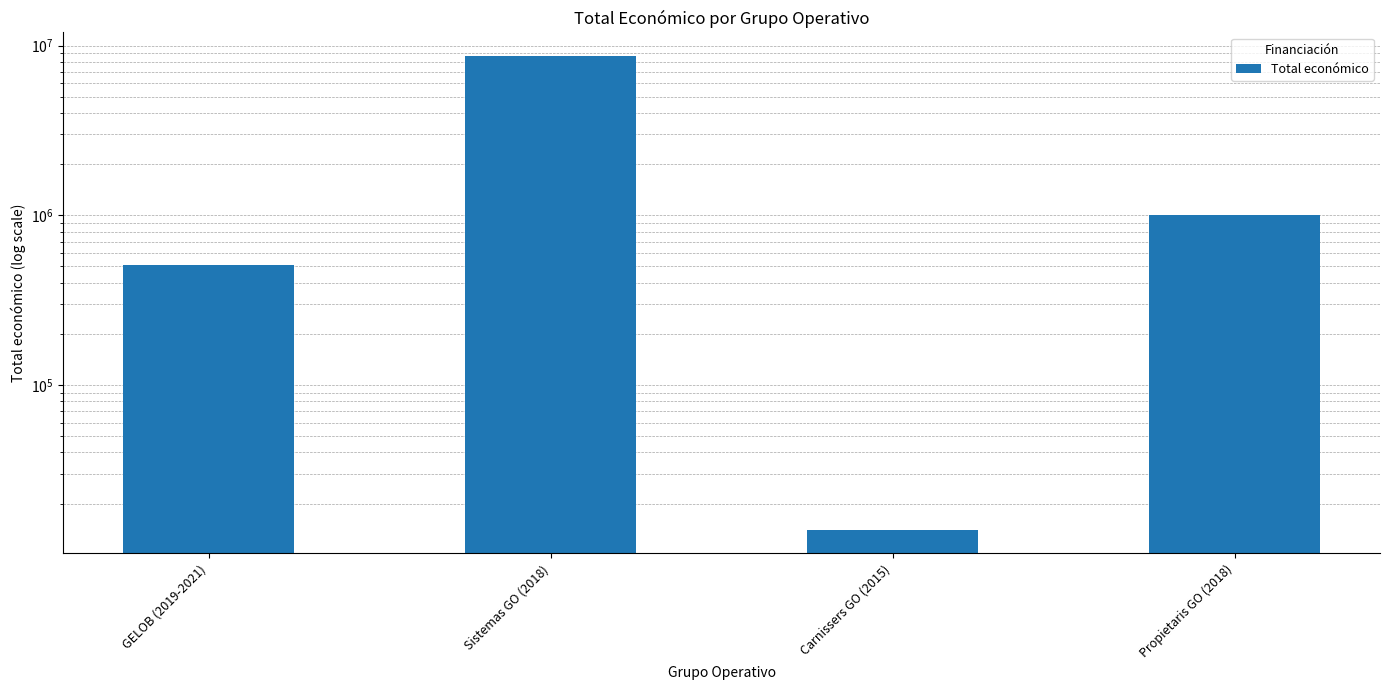

What position from the right is Sistemas GO (2018)?

3